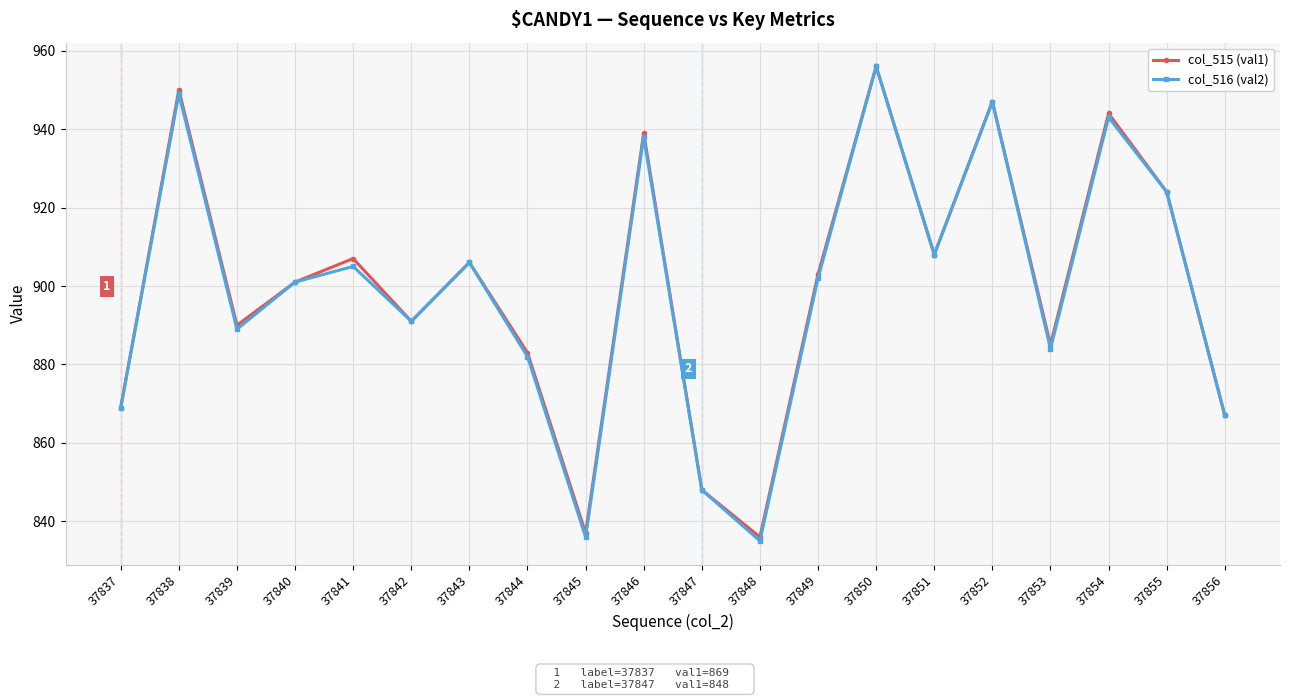

Count the number of categories in the chart.

20